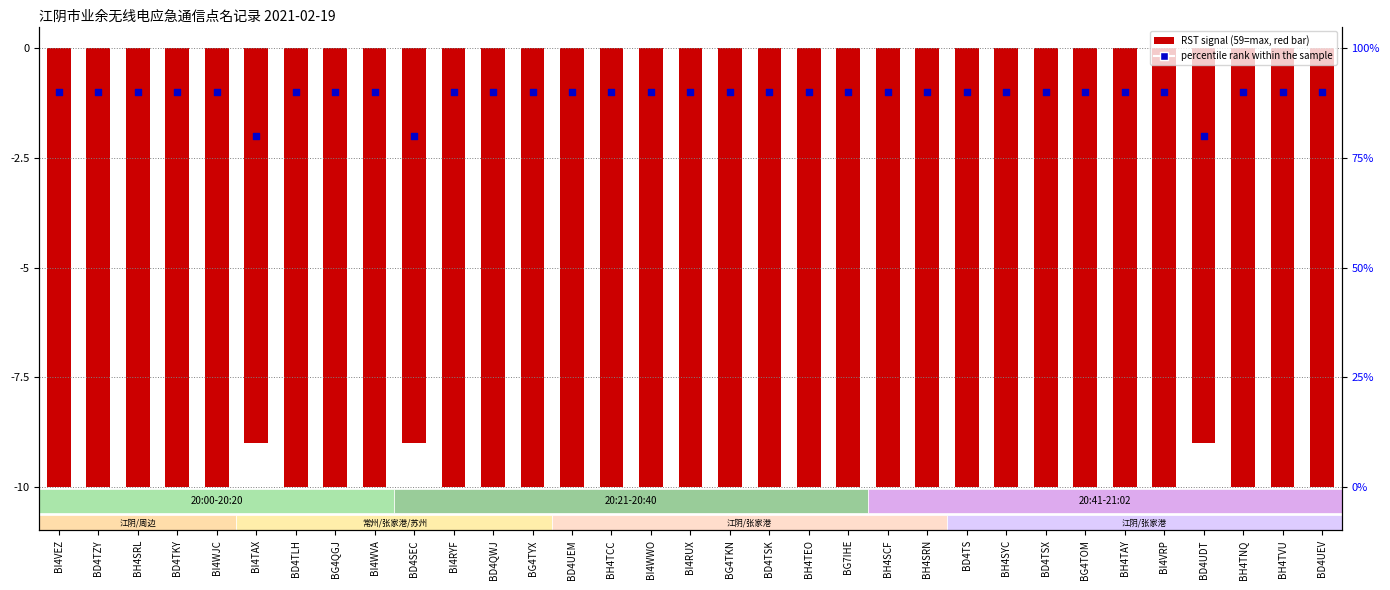

Between BD4UDT and BI4WVA, which is larger?

BI4WVA